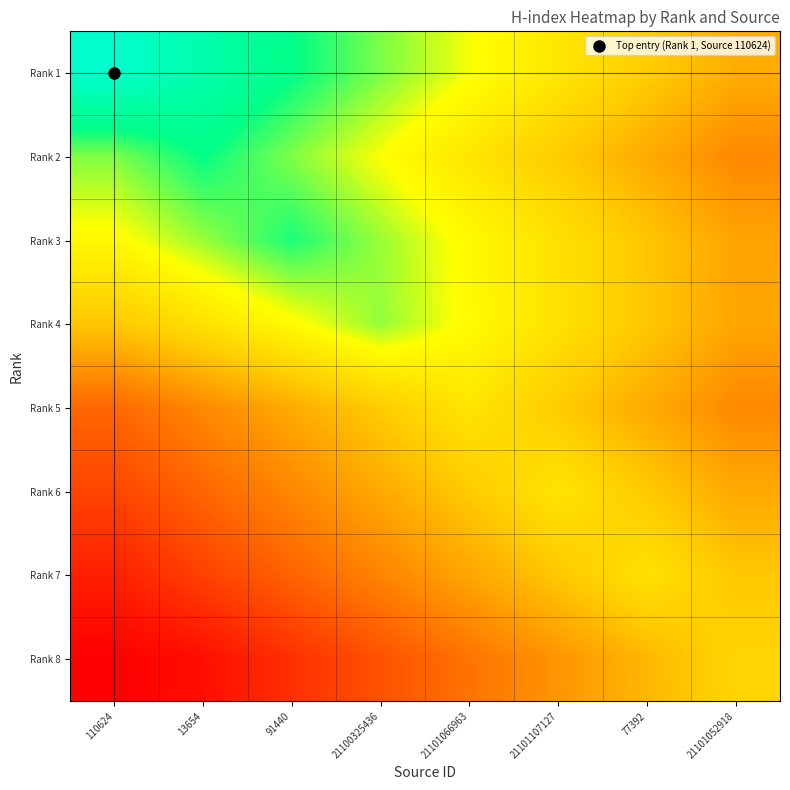

What is the difference between the highest and lowest values at 77392?

37